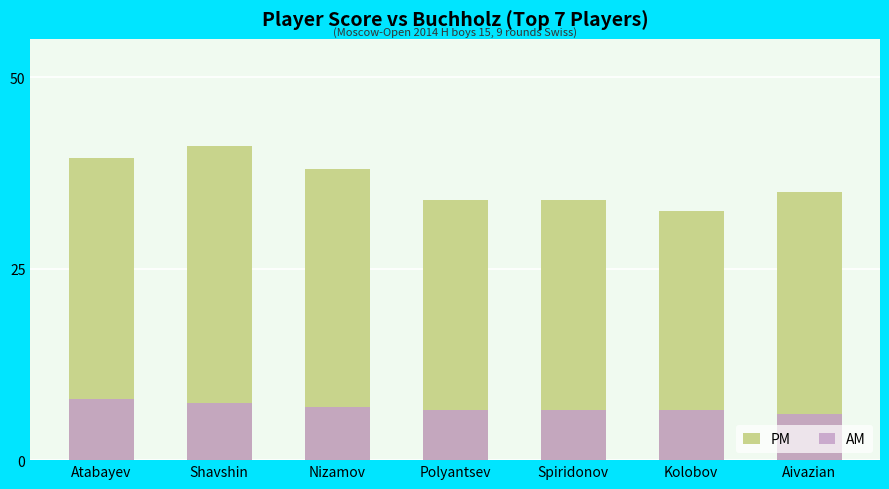

Is the value of AM at Spiridonov greater than the value of PM at Kolobov?

No